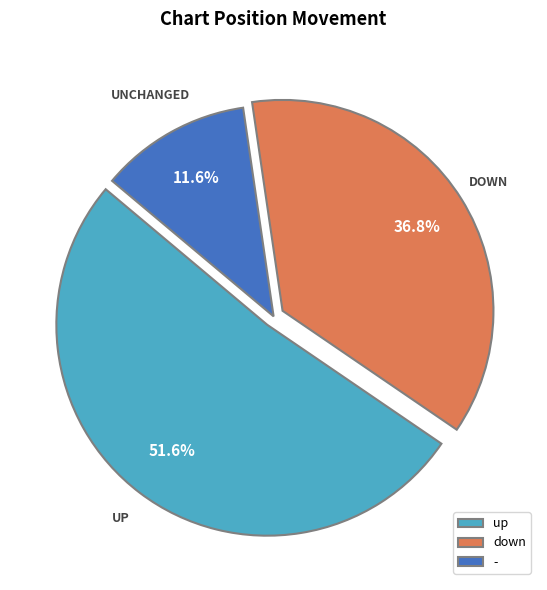

To the nearest percent, what portion does up represent?

52%